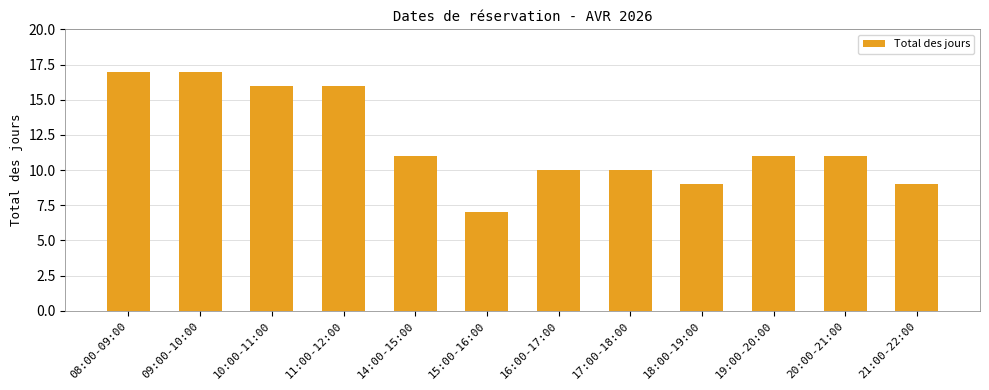

The value at 17:00-18:00 is 15. True or false?

False